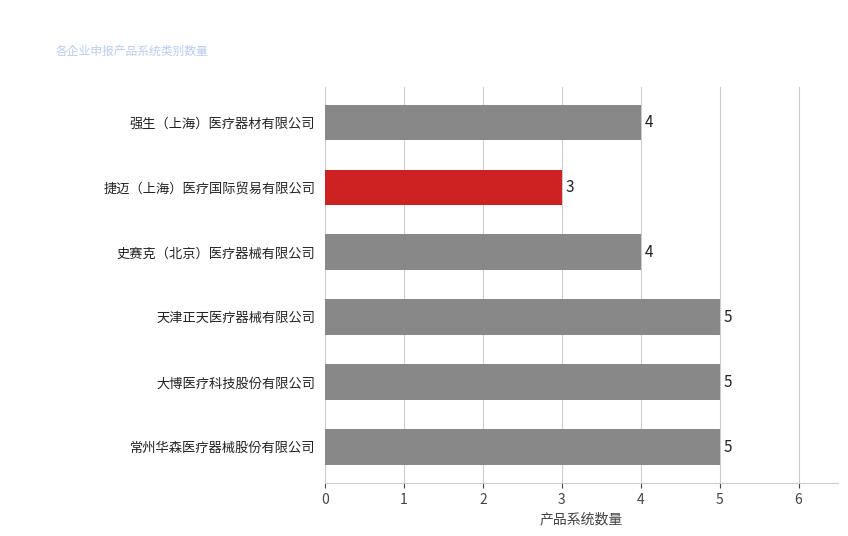

What is the maximum value shown in the chart?

5